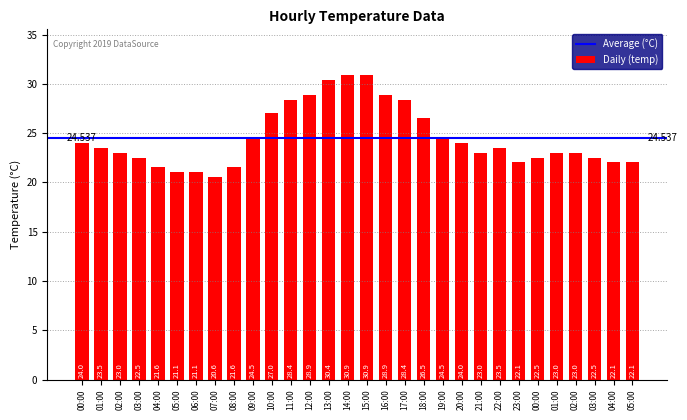

List the labels in order of value, smallest first.

07:00, 05:00, 06:00, 04:00, 08:00, 23:00, 04:00, 05:00, 03:00, 00:00, 03:00, 02:00, 21:00, 01:00, 02:00, 01:00, 22:00, 00:00, 20:00, 09:00, 19:00, 18:00, 10:00, 11:00, 17:00, 12:00, 16:00, 13:00, 14:00, 15:00